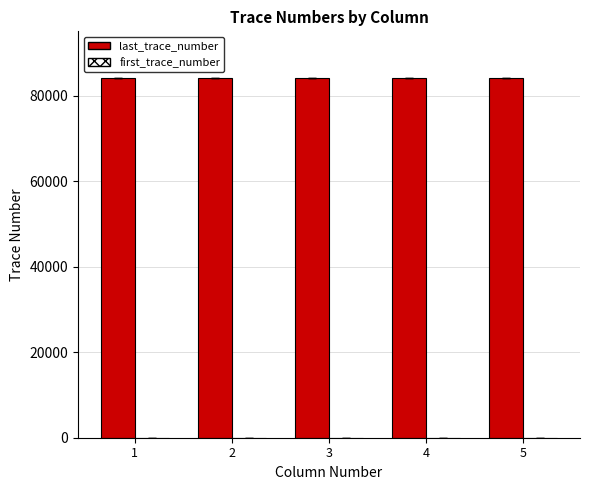

The value of last_trace_number at 1 is 122379. True or false?

False